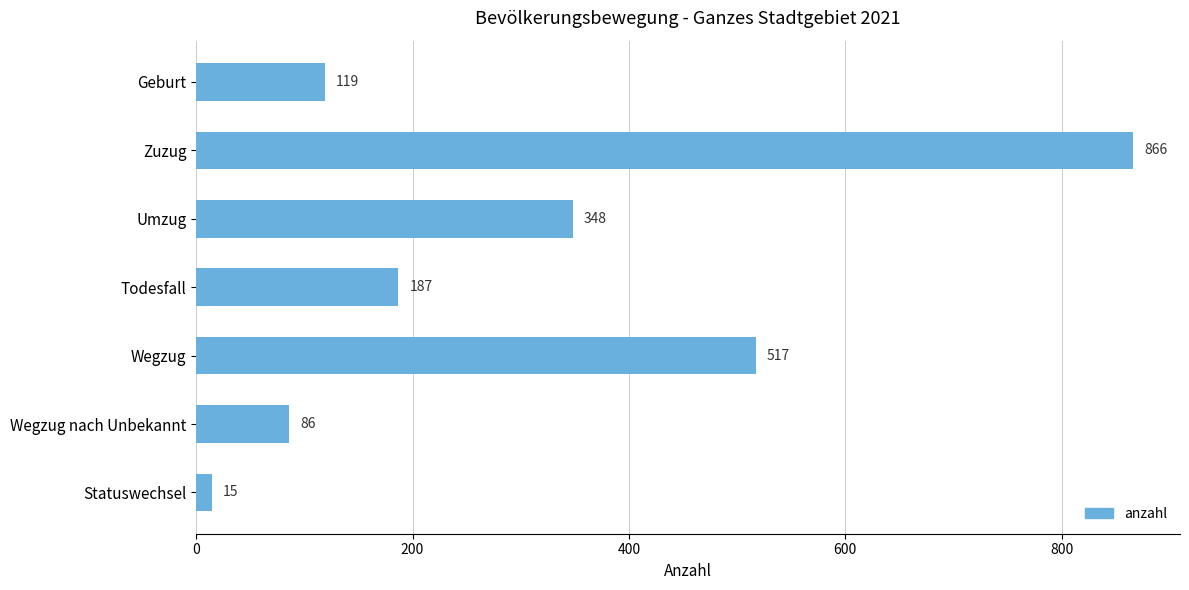

List the labels in order of value, smallest first.

Statuswechsel, Wegzug nach Unbekannt, Geburt, Todesfall, Umzug, Wegzug, Zuzug